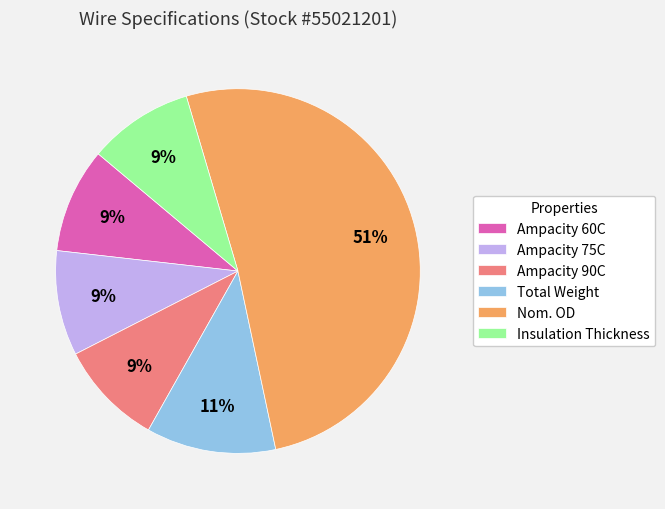

Is there a majority slice in this chart?

Yes